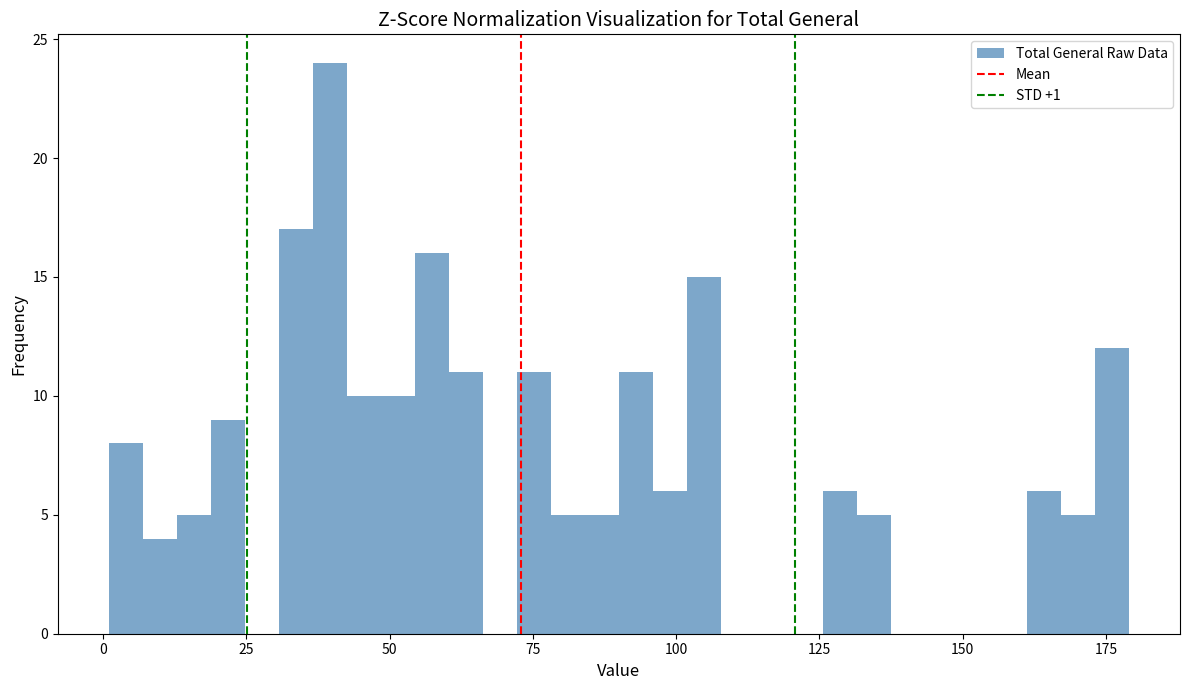

Read against the x-axis, roughly where is the centre of the tallest bar?

40